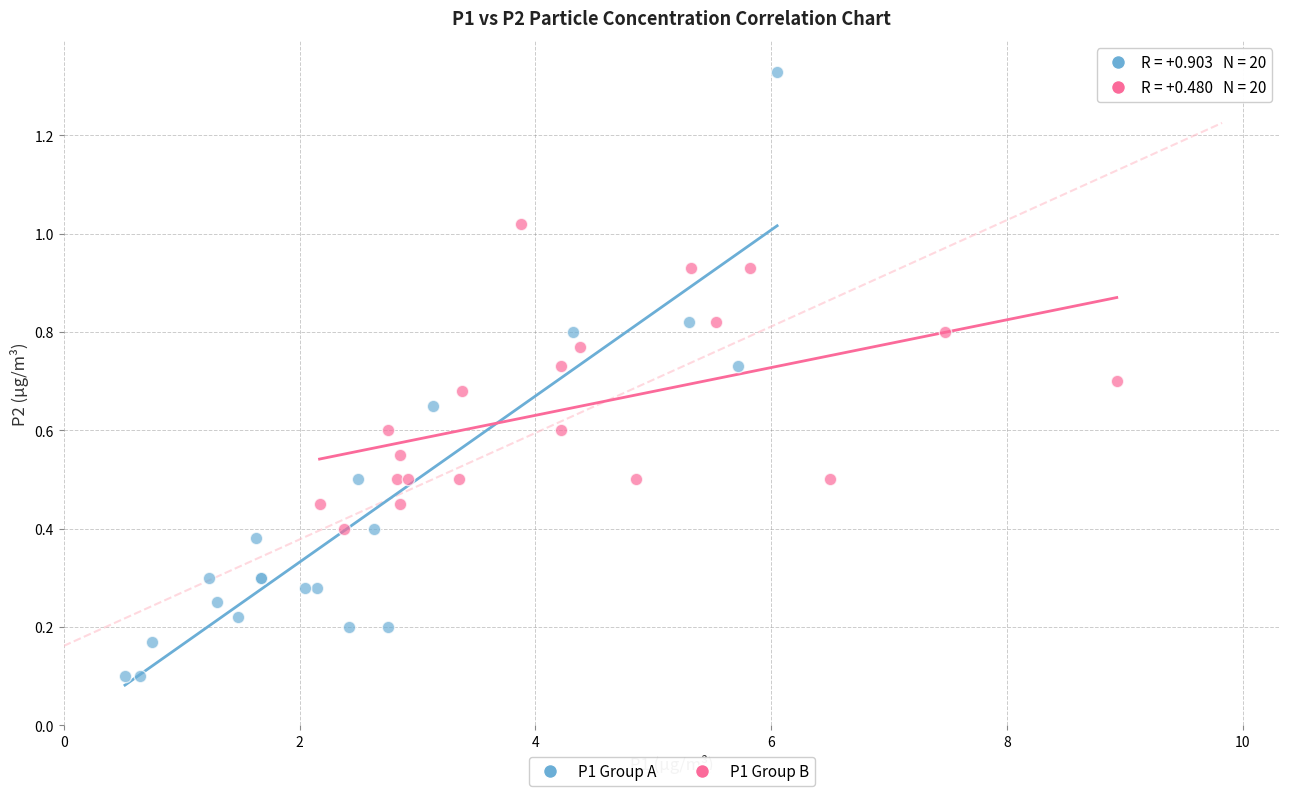

What are all the series names shown in the legend?

P1 Group A, P1 Group B